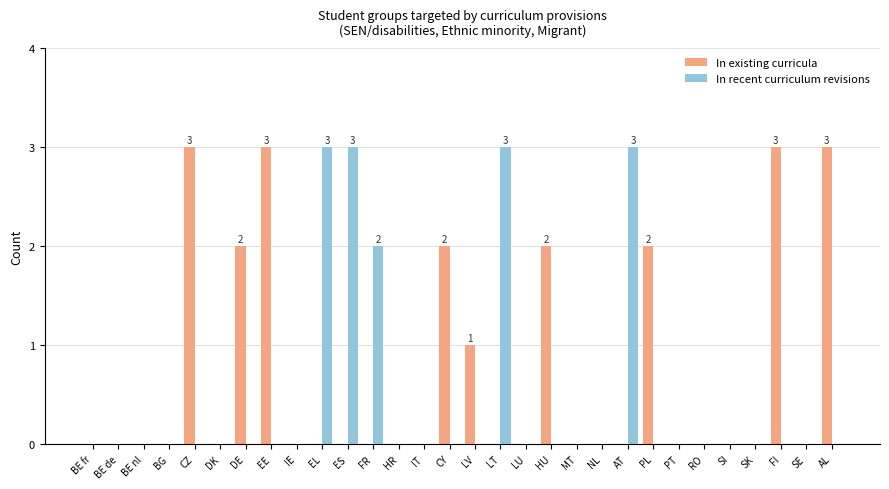

Are the bars grouped side by side (vs. stacked)?

Yes